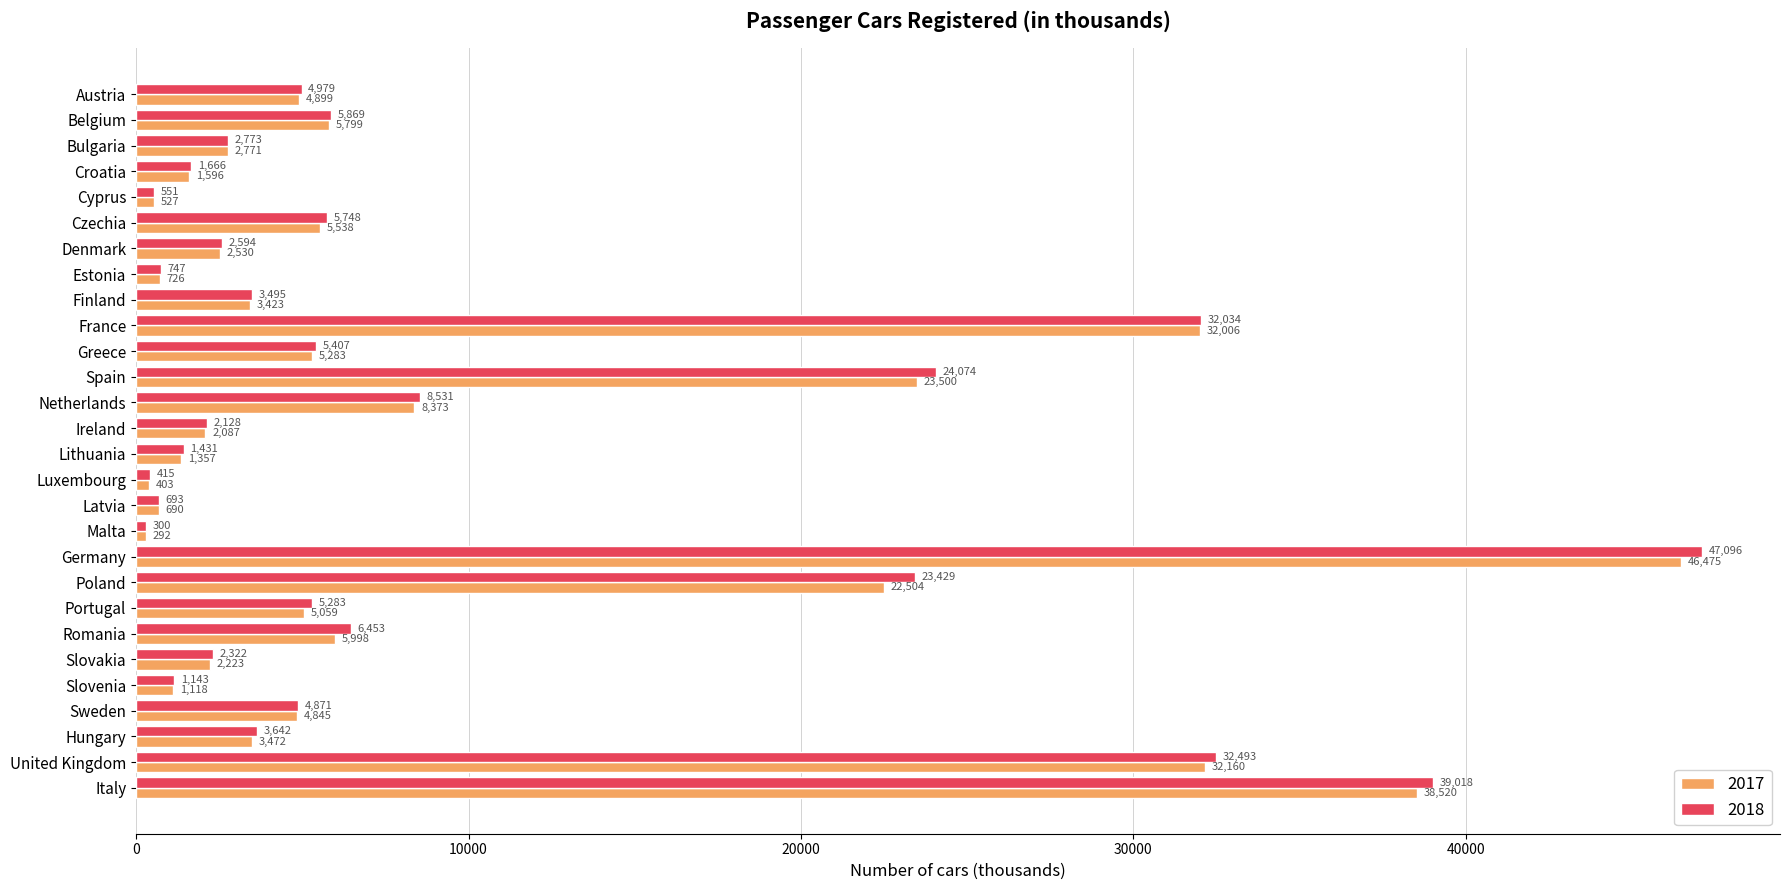

The 2017 series shows 2467 at Czechia. True or false?

False